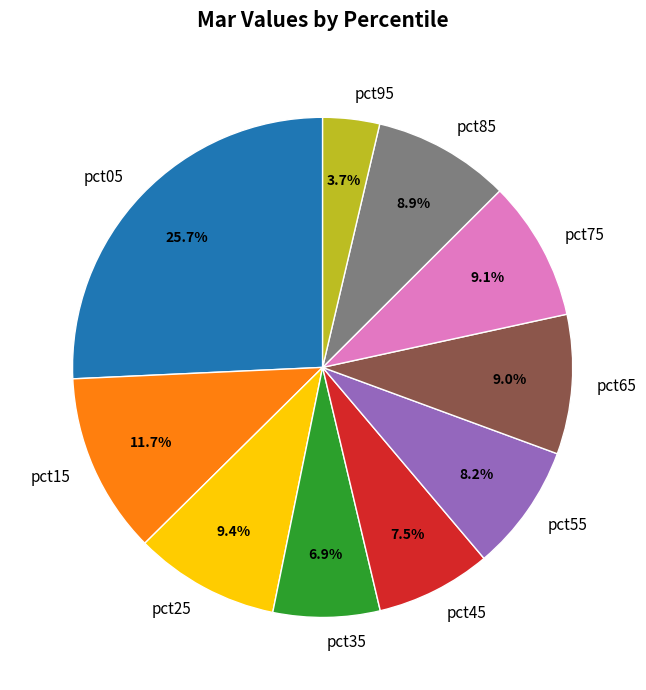

Between pct45 and pct85, which is larger?

pct85